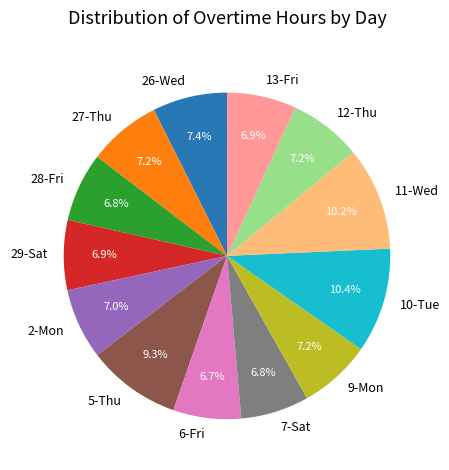

What percentage do 13-Fri and 28-Fri together represent?

13.7%